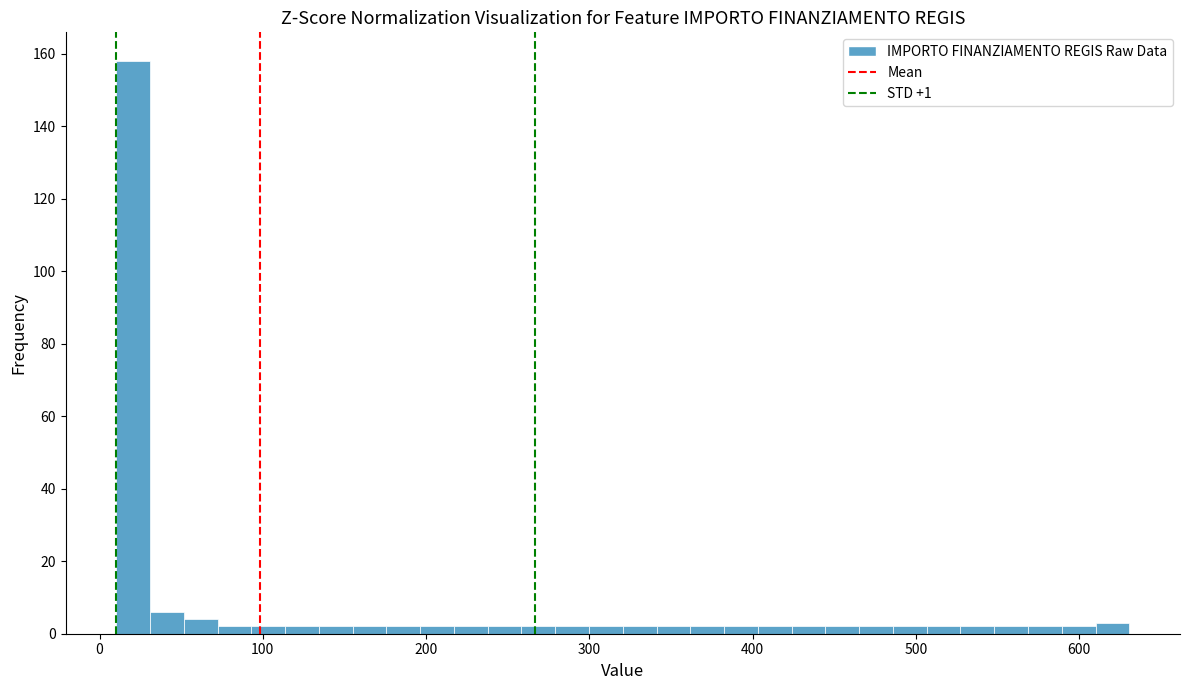

Read against the x-axis, roughly where is the centre of the tallest bar?

20